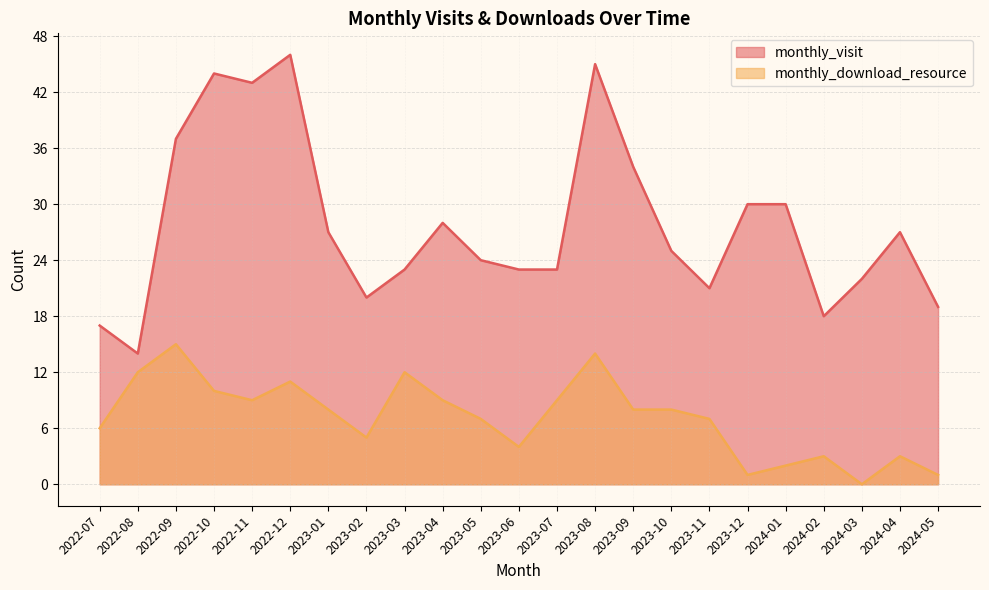

Between 2023-06 and 2024-02, which is larger?

2023-06